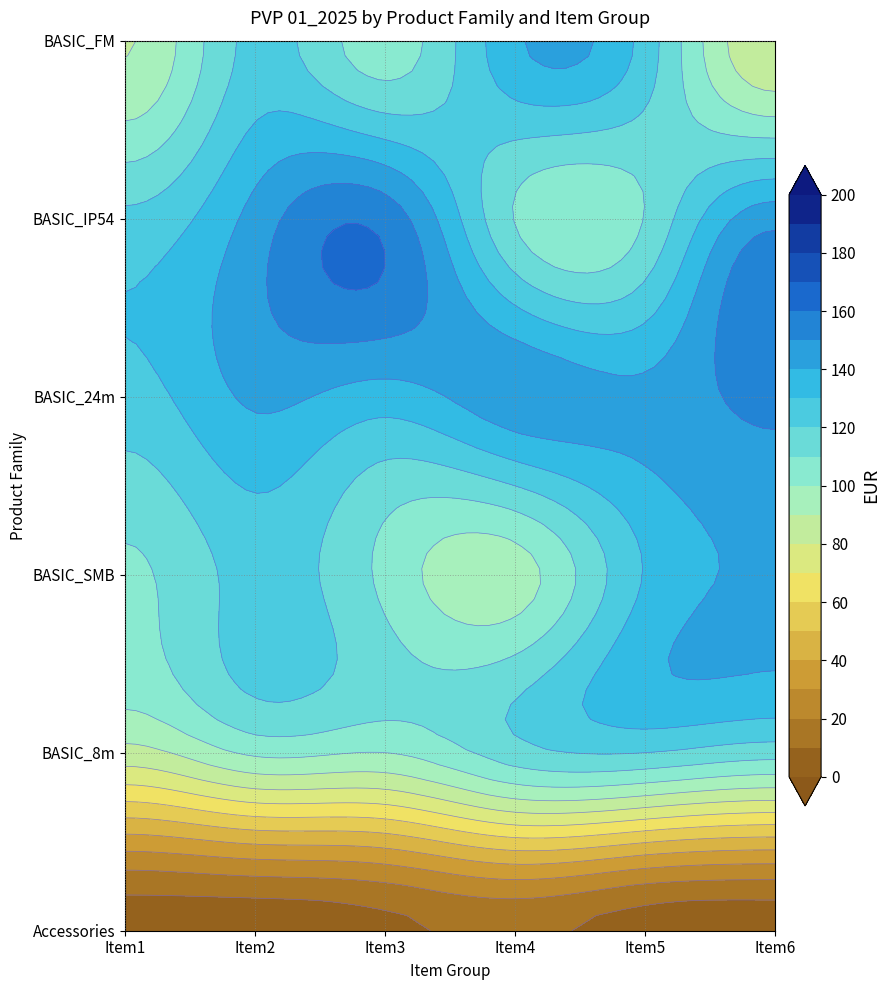

Is it true that BASIC_SMB equals 124.0 at 1?

True